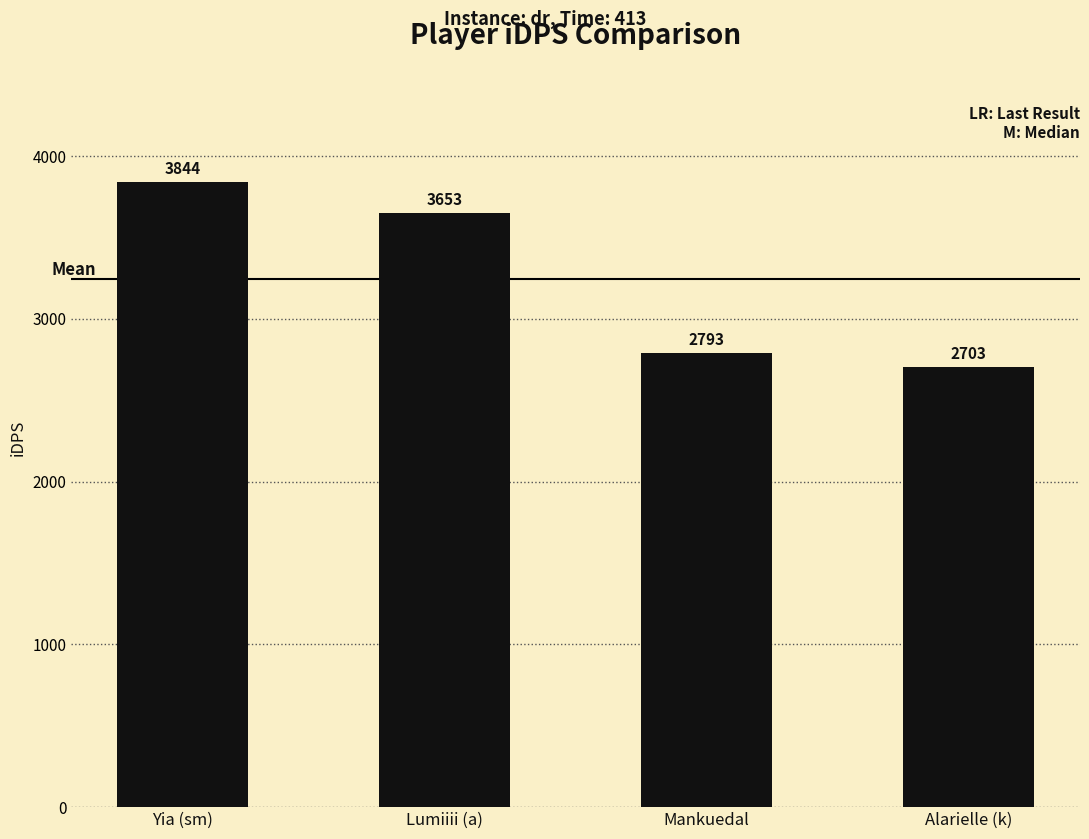

What is the ratio of the value at Alarielle (k) to the value at Lumiiii (a)?

0.7